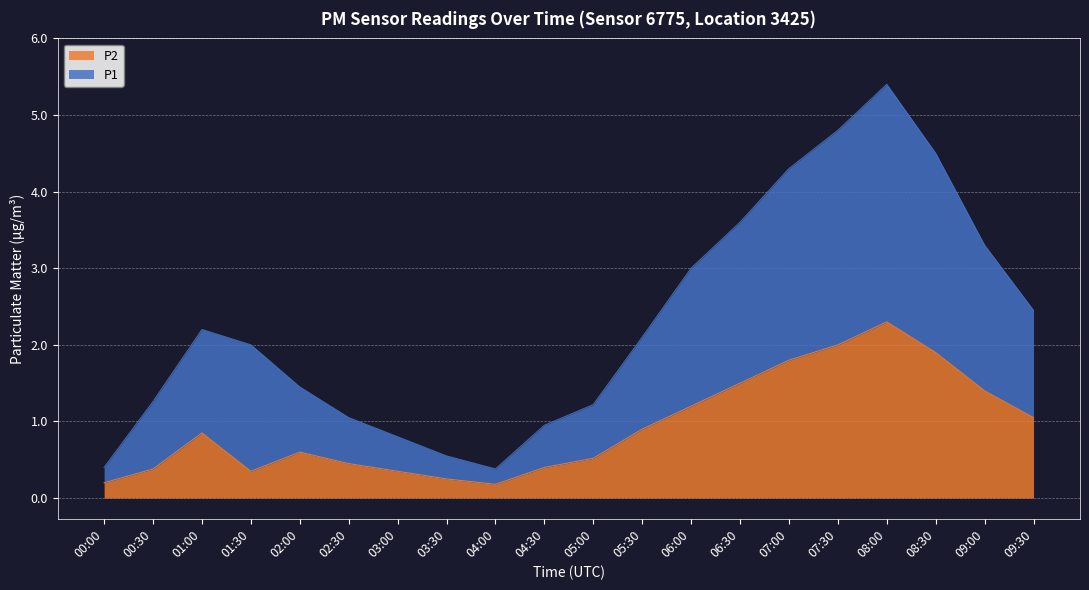

What position from the right is 04:00?

12